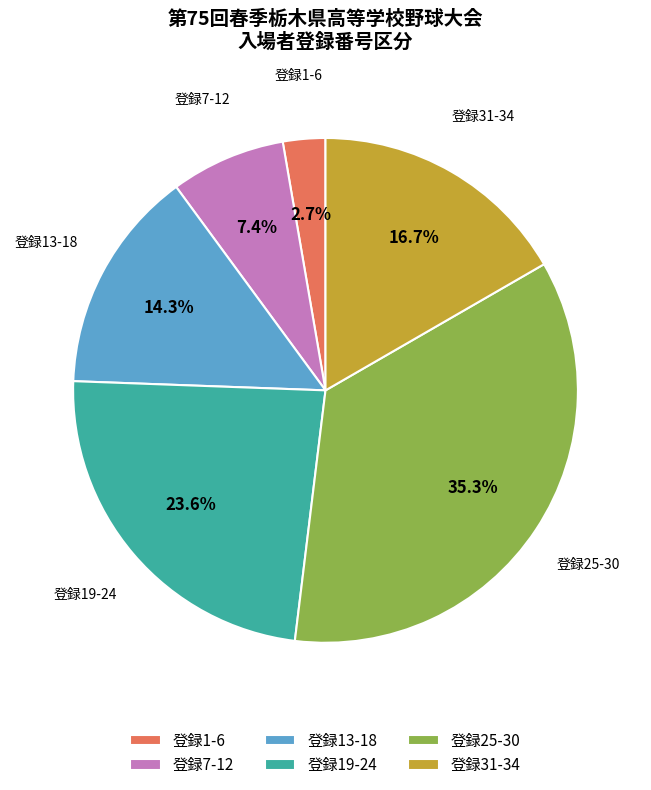

Approximately how many times larger is the value at 登録1-6 compared to 登録7-12?

0.4